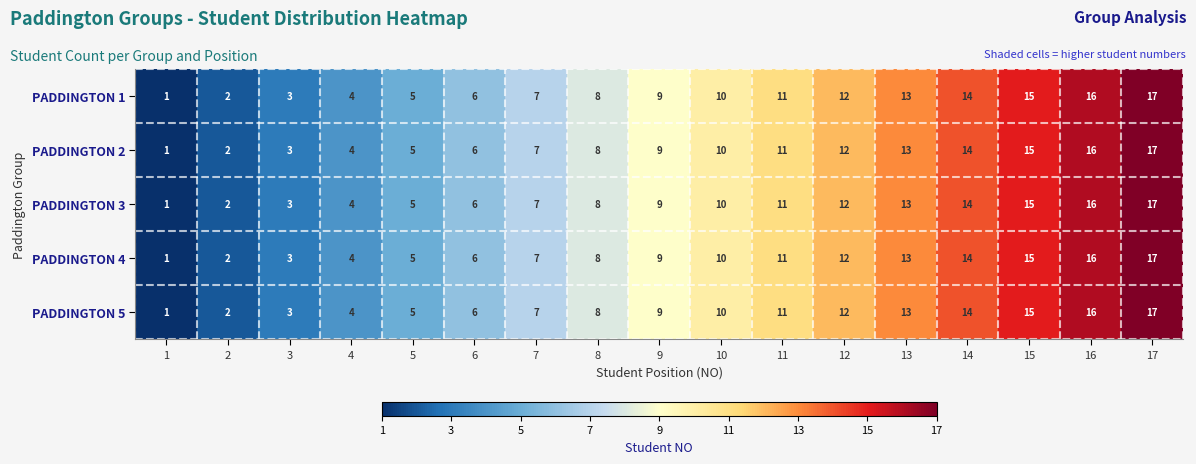

What value does the PADDINGTON 3 series have at 16, to the nearest 10?

20